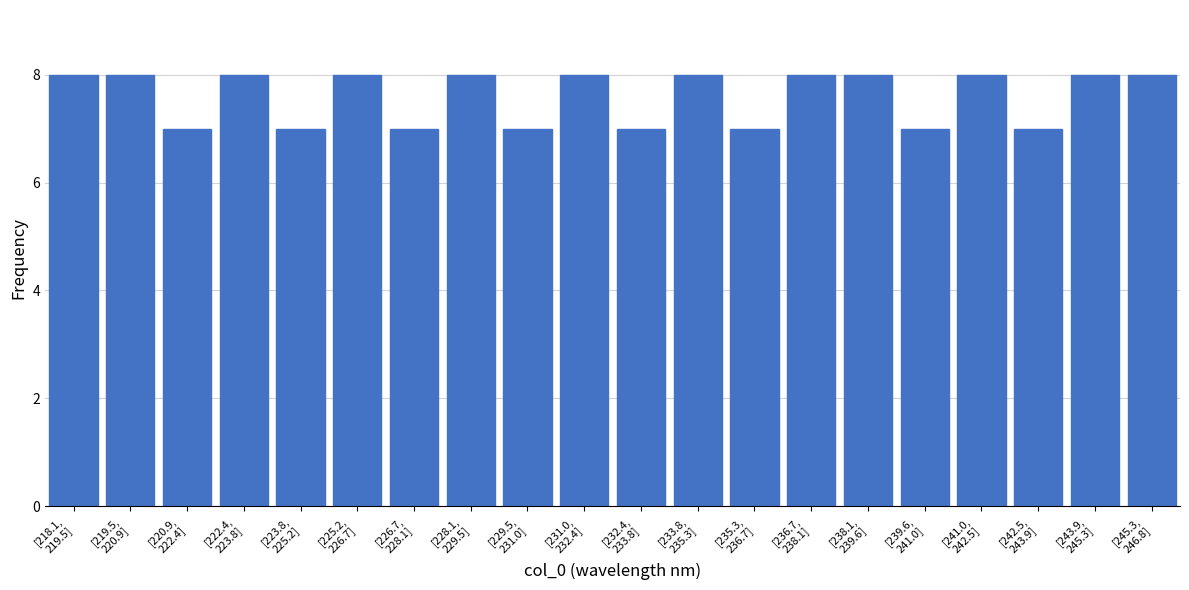

Reading left to right, extract all data points from this chart.

8	8	7	8	7	8	7	8	7	8	7	8	7	8	8	7	8	7	8	8